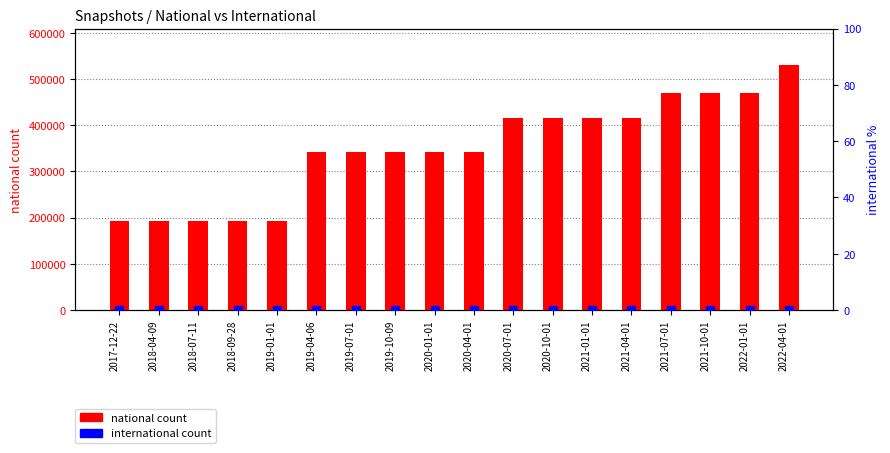

At which category is the sum across all series the highest?

2022-04-01